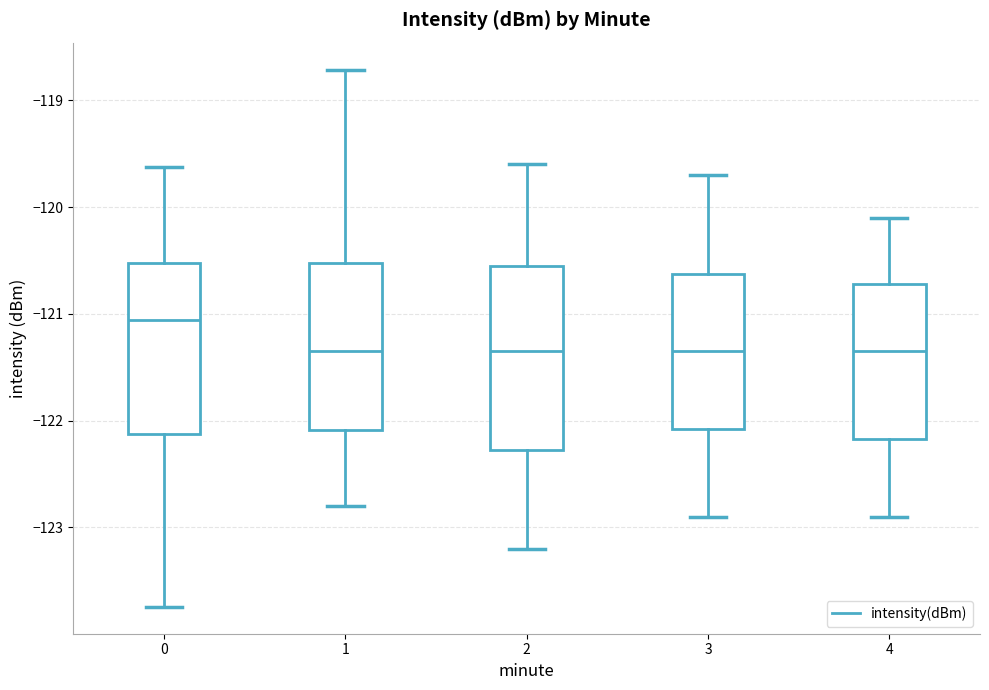

Which box is the tallest, from its lower edge to its upper edge?

2